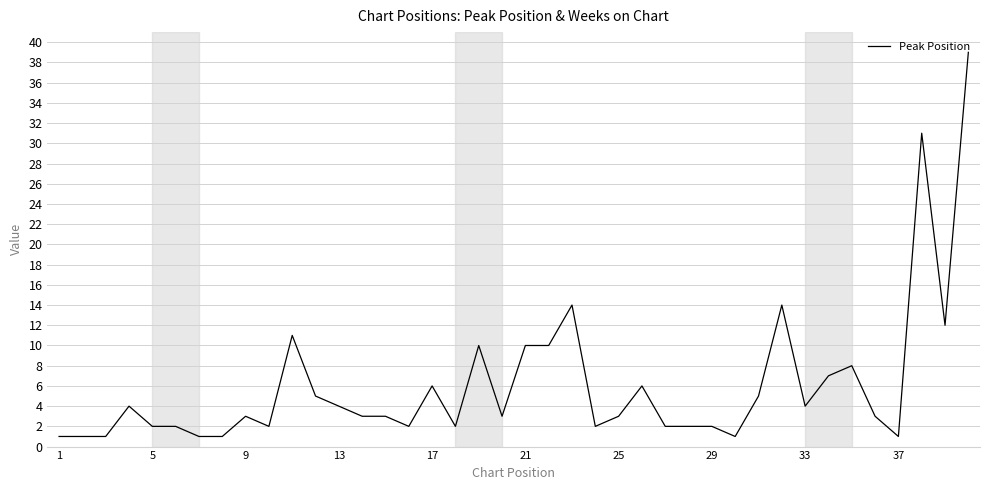

What is the maximum value shown in the chart?

39